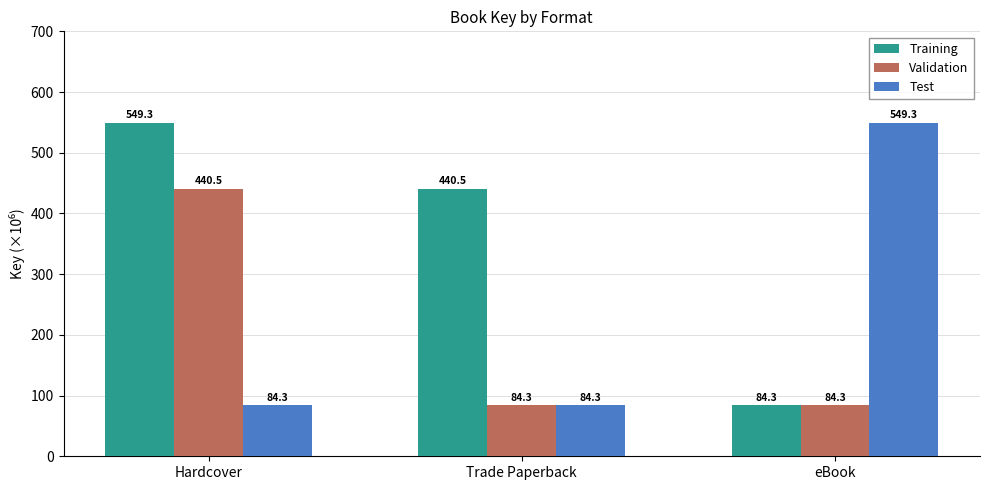

The value of Test at Hardcover is 84.3. True or false?

True